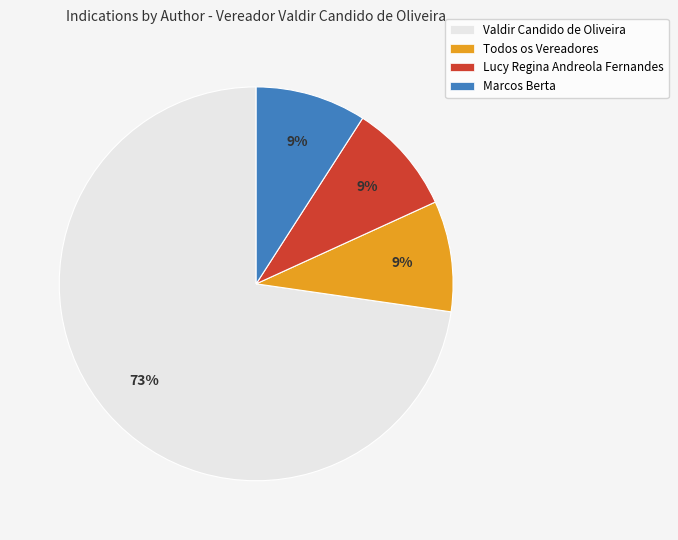

Between Marcos Berta and Valdir Candido de Oliveira, which is larger?

Valdir Candido de Oliveira